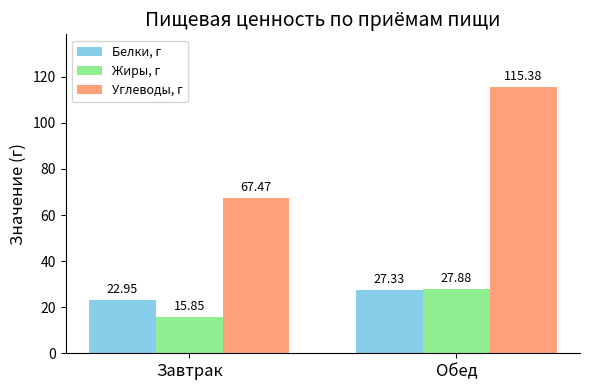

What is the approximate value of Жиры, г at Обед?

27.9